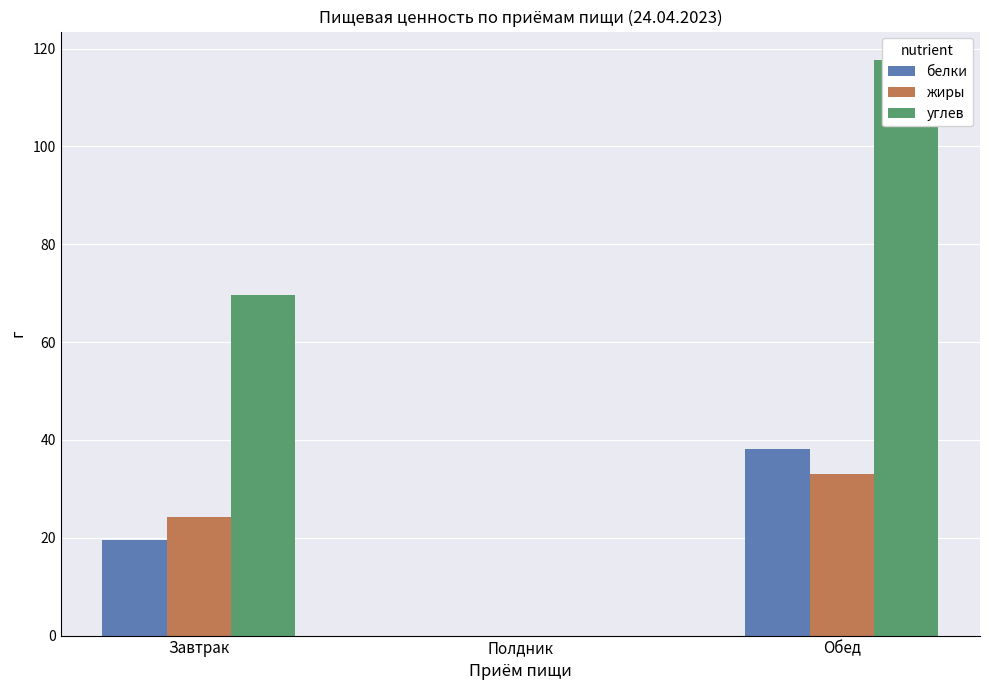

At which category is the sum across all series the highest?

Обед